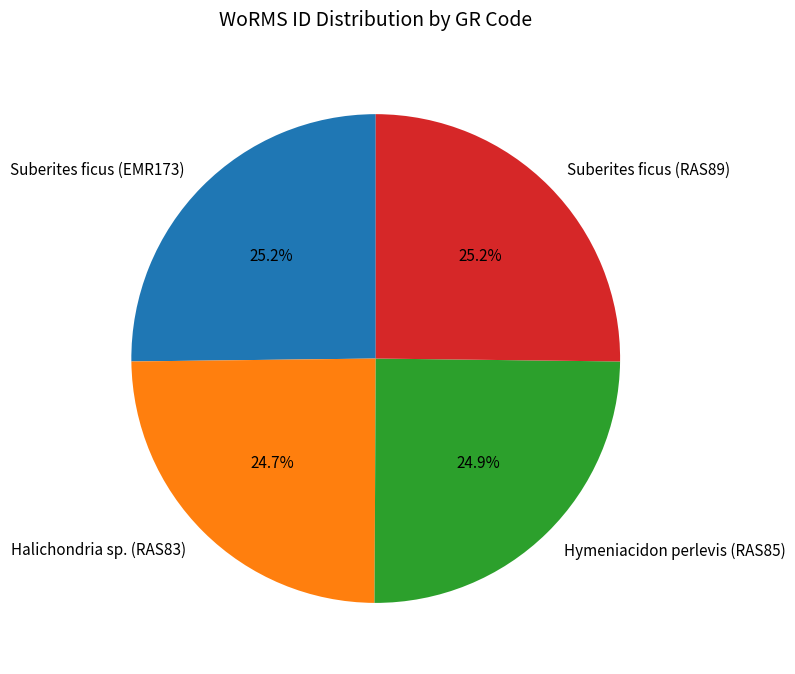

Is there any slice that represents more than half of the pie?

No